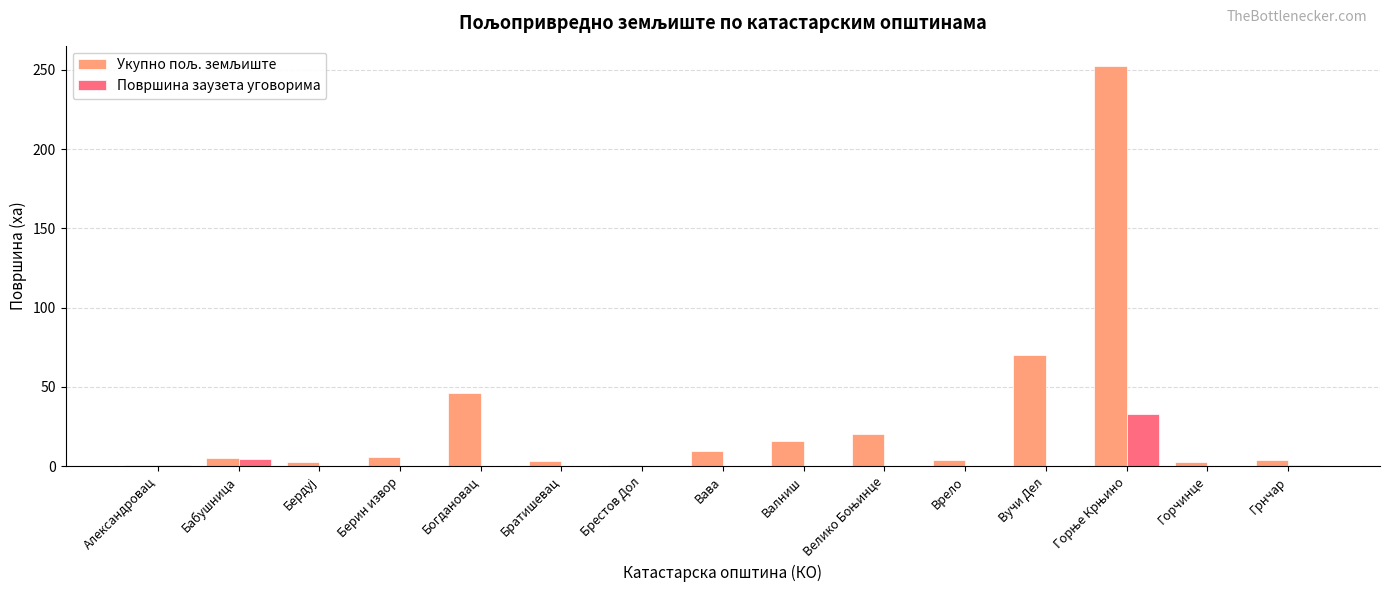

What is the greatest value displayed?

252.6